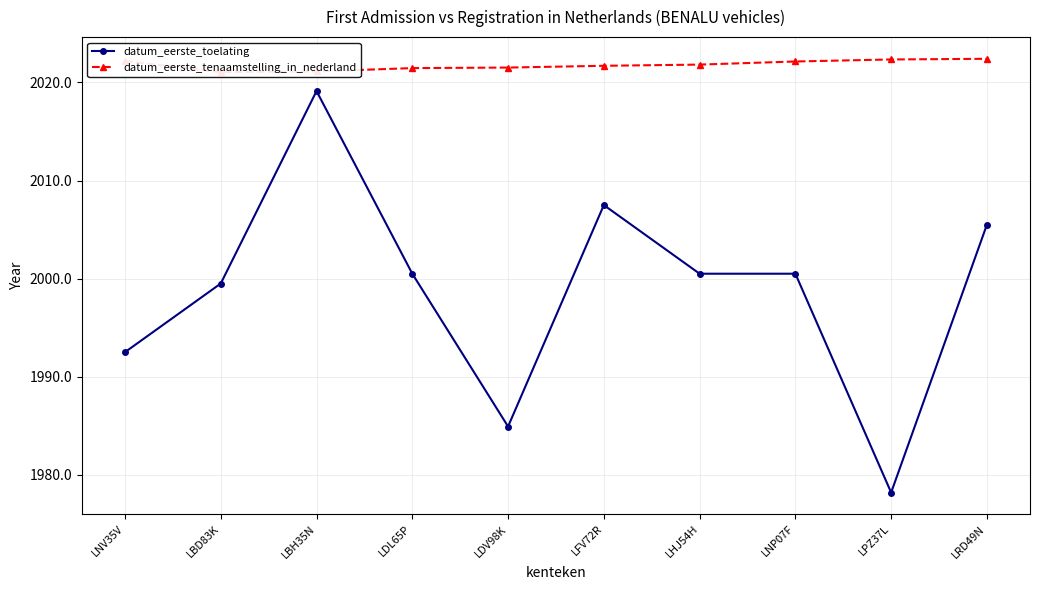

True or false: datum_eerste_toelating and datum_eerste_tenaamstelling_in_nederland cross at least once.

False